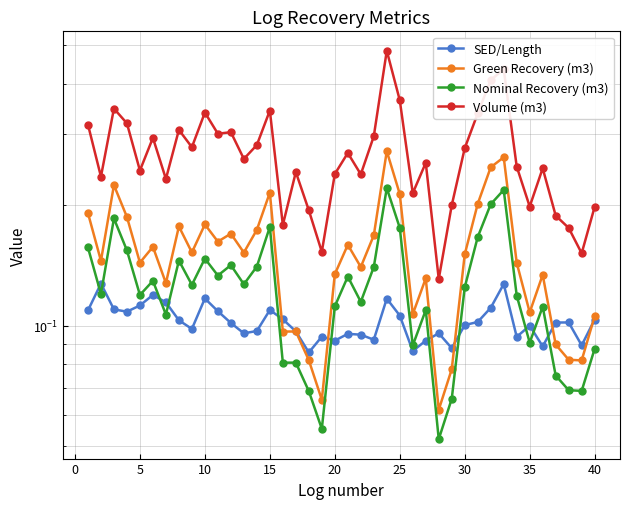

True or false: Green Recovery (m3) and Volume (m3) intersect in this chart.

False